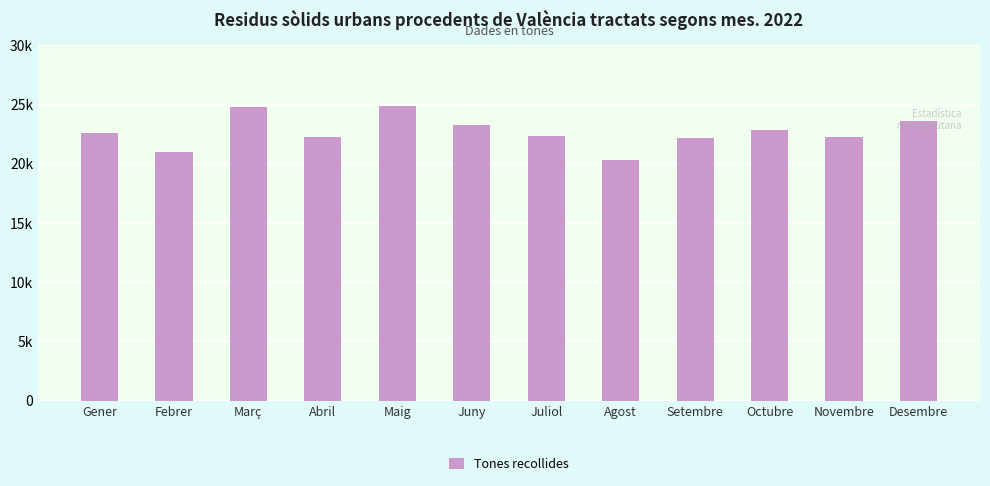

Are the bars horizontal?

No